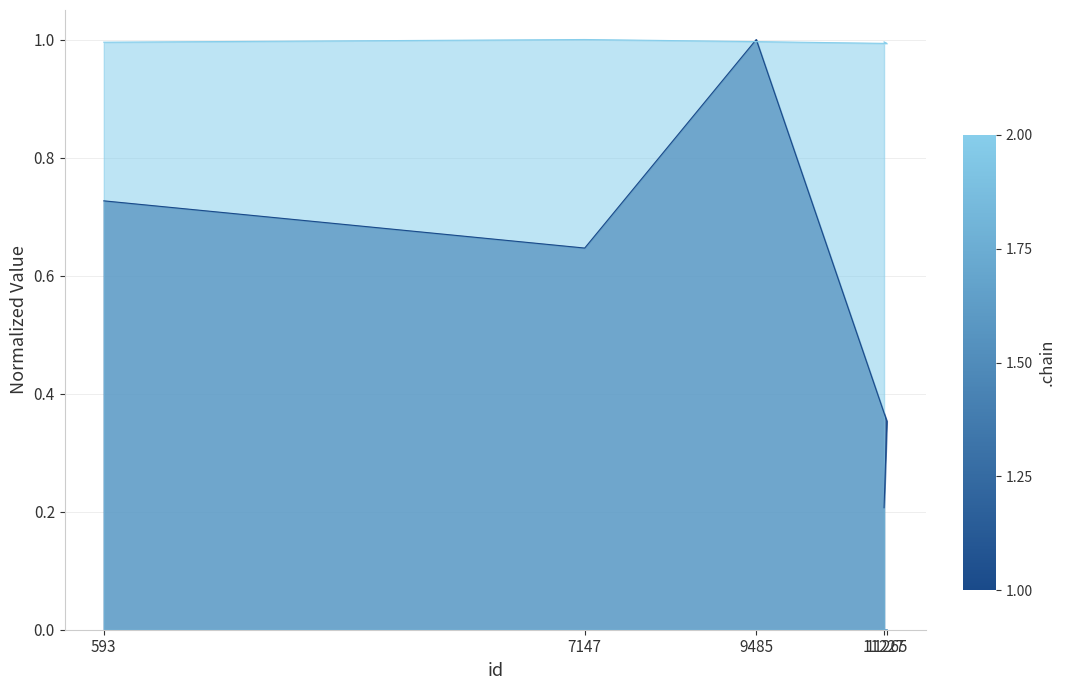

Which series has the largest total across all categories?

publishingYear